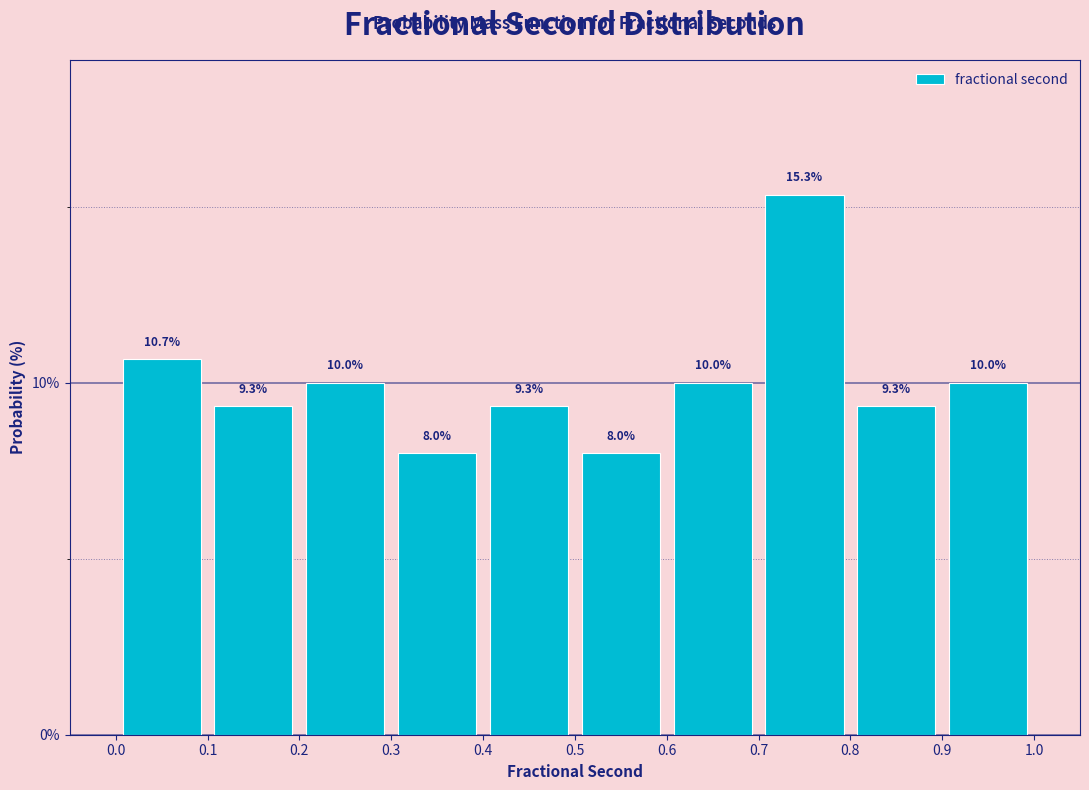

Reading left to right, transcribe this chart: for each bar, give the range it covers on the x-axis and its height.

0.0 to 0.1: 10.7
0.1 to 0.2: 9.3
0.2 to 0.3: 10.0
0.3 to 0.4: 8.0
0.4 to 0.5: 9.3
0.5 to 0.6: 8.0
0.6 to 0.7: 10.0
0.7 to 0.8: 15.3
0.8 to 0.9: 9.3
0.9 to 1.0: 10.0